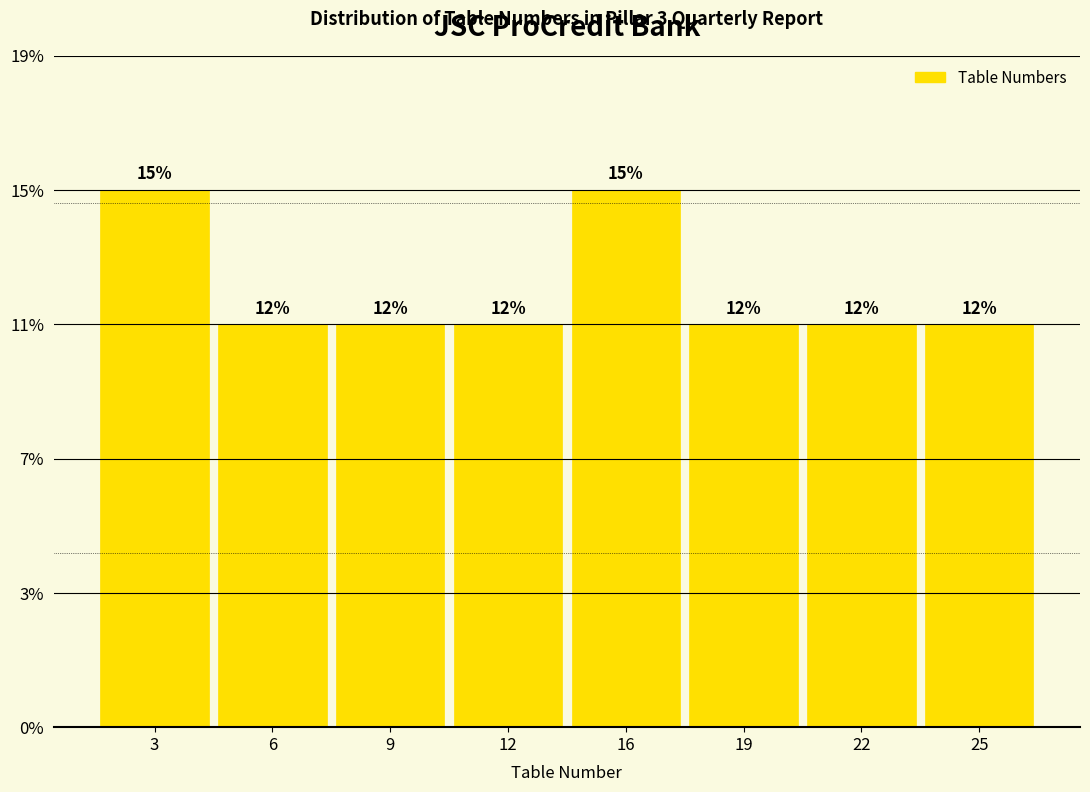

Does the chart contain any negative values?

No